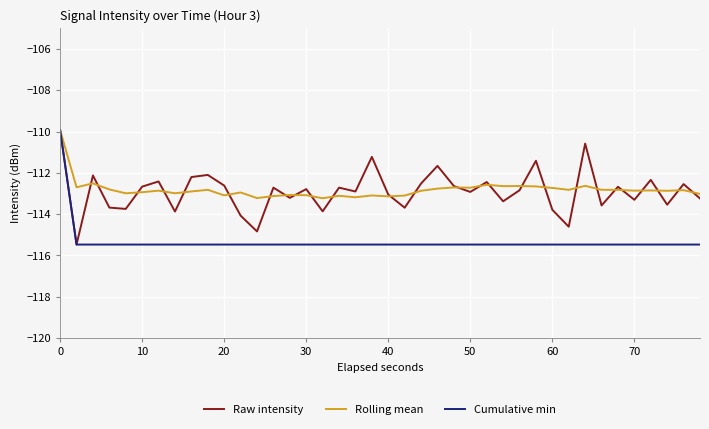

What is the smallest value displayed?

-115.5